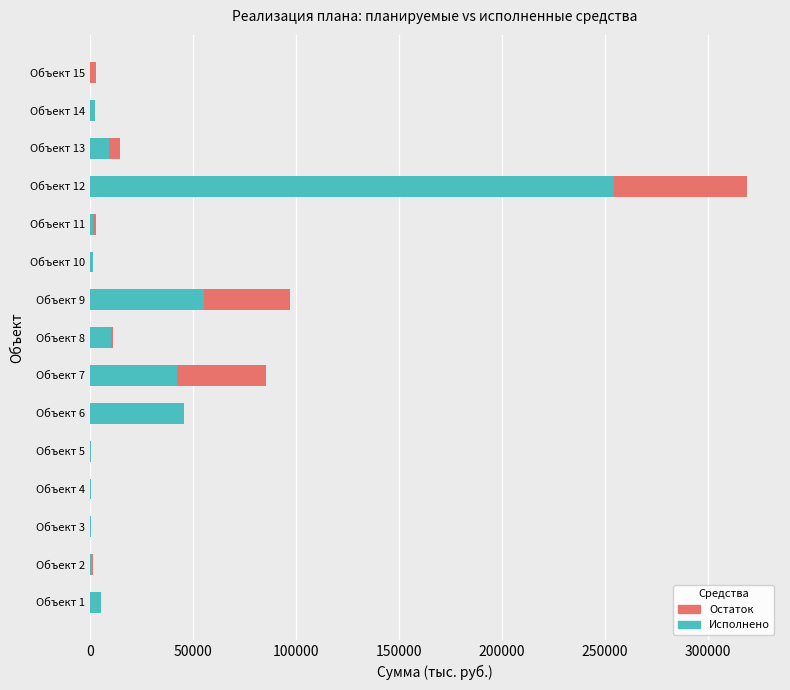

Where is Исполнено nearest to the value 127063?

Объект 9